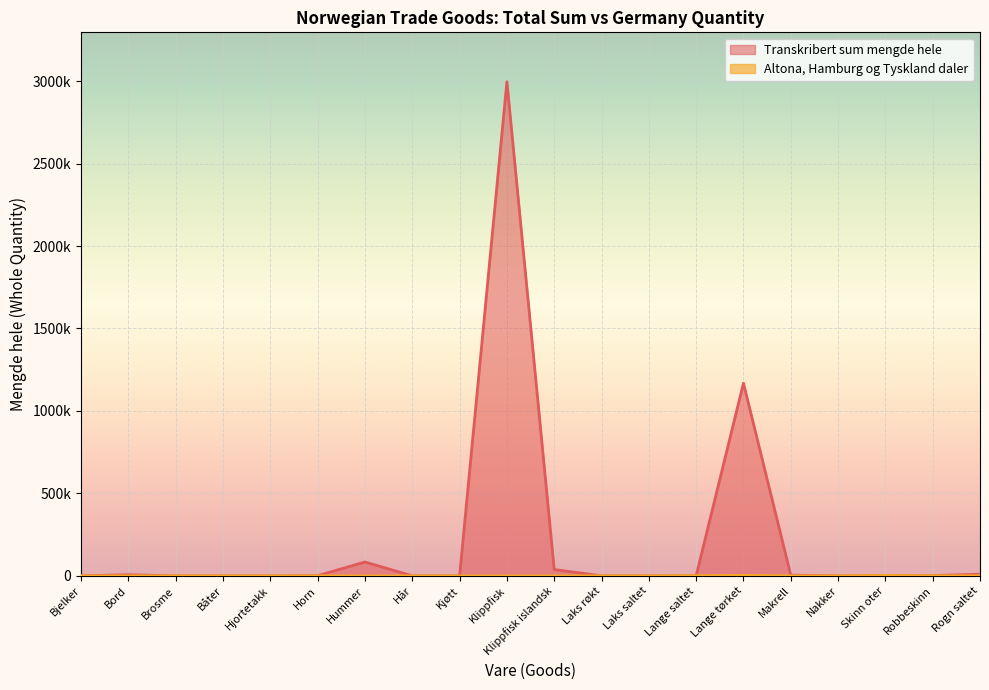

At which label does Transkribert sum mengde hele reach its minimum?

Kjøtt